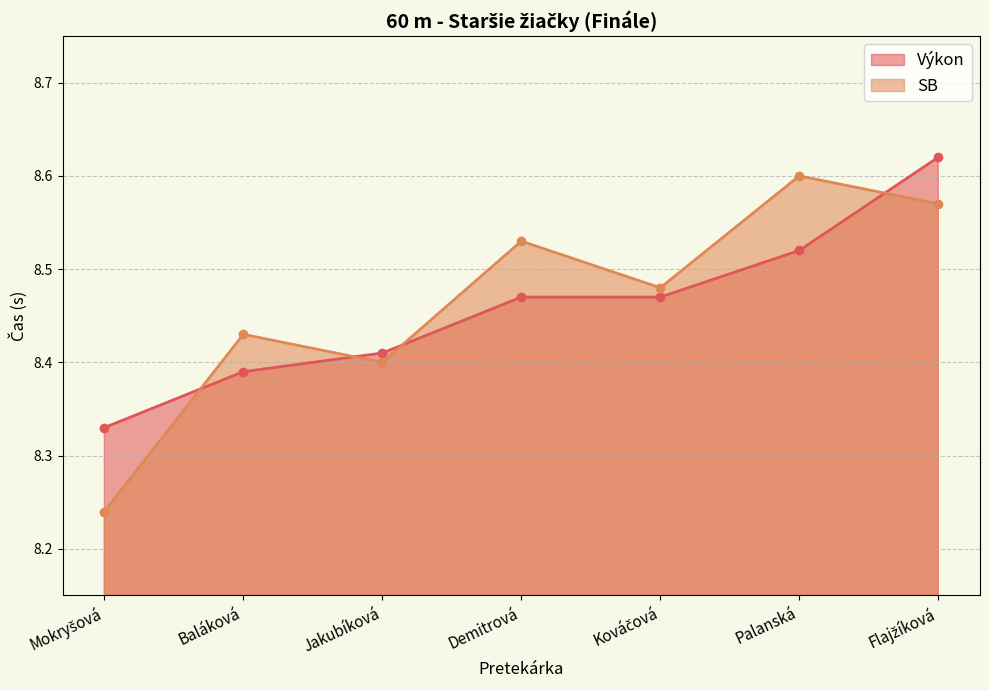

At Baláková, list the series in order from smallest to largest.

Výkon, SB